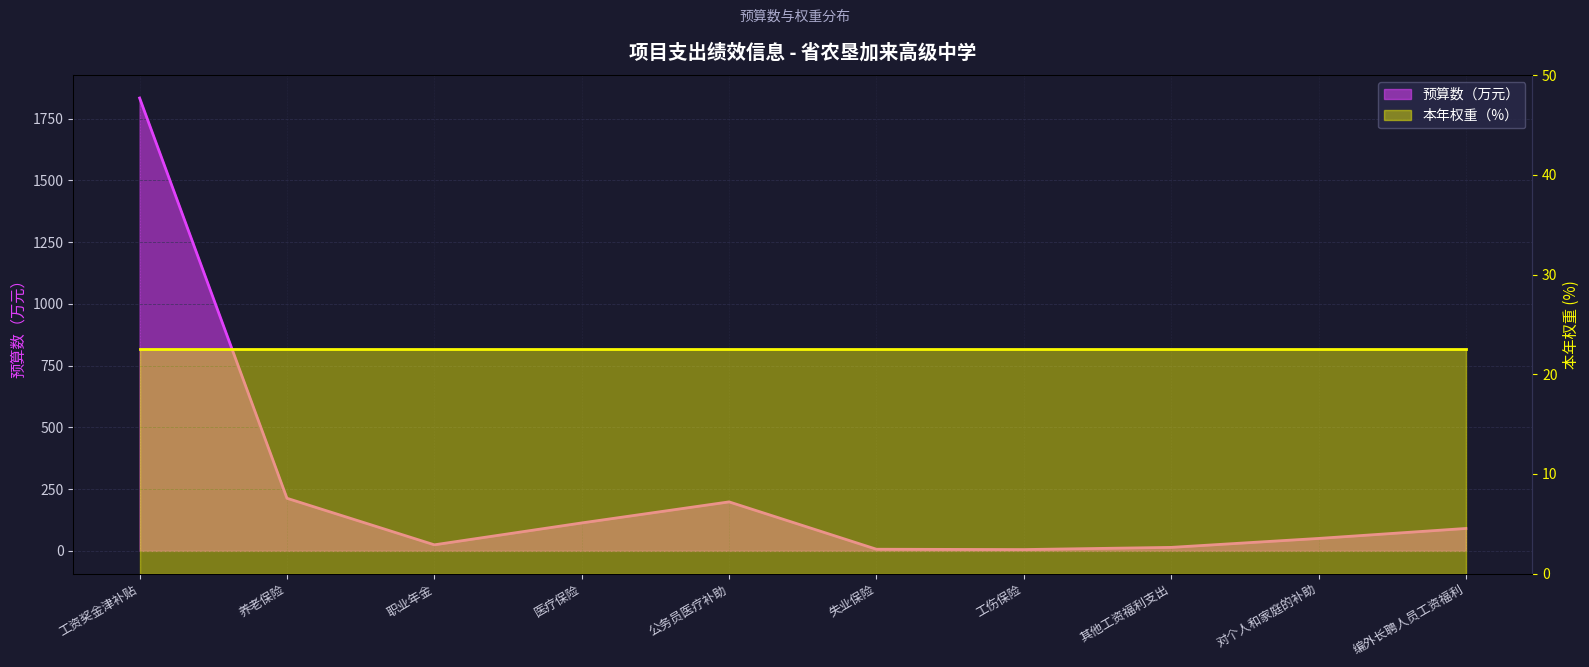

Where is the data nearest to the value 919?

养老保险